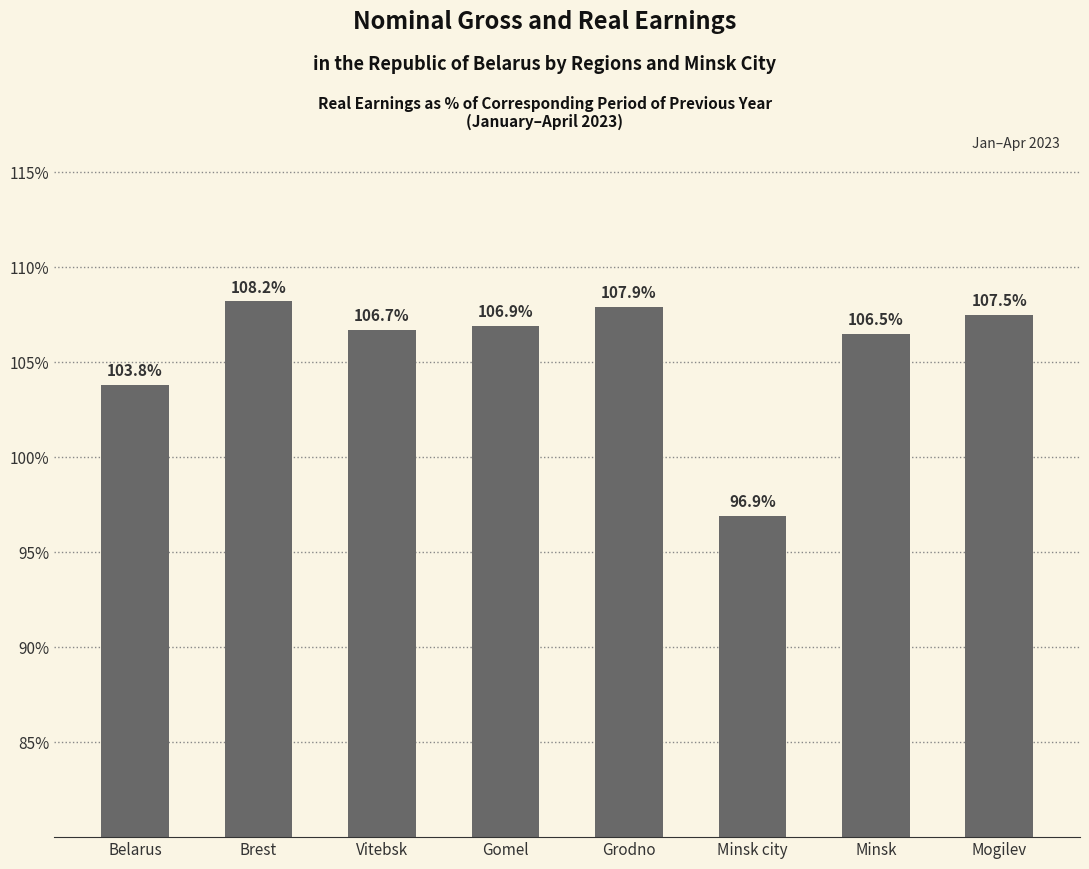

List the labels in order of value, largest first.

Brest, Grodno, Mogilev, Gomel, Vitebsk, Minsk, Belarus, Minsk city